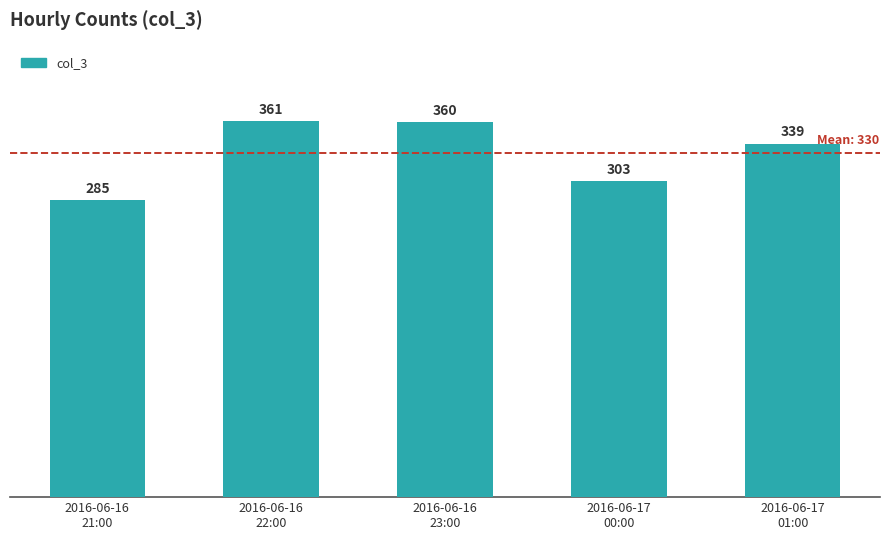

What is the change in value from 2016-06-16
22:00 to 2016-06-16
23:00?

-1